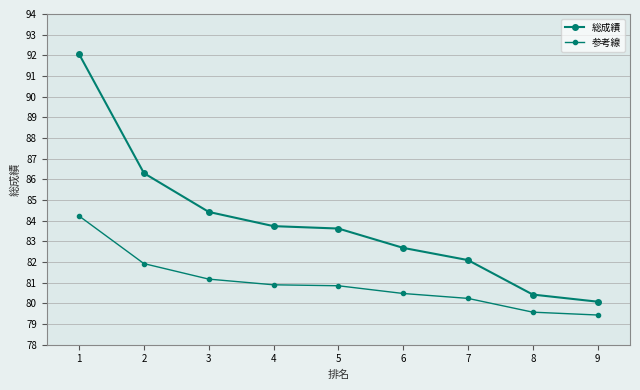

Count the number of categories in the chart.

9